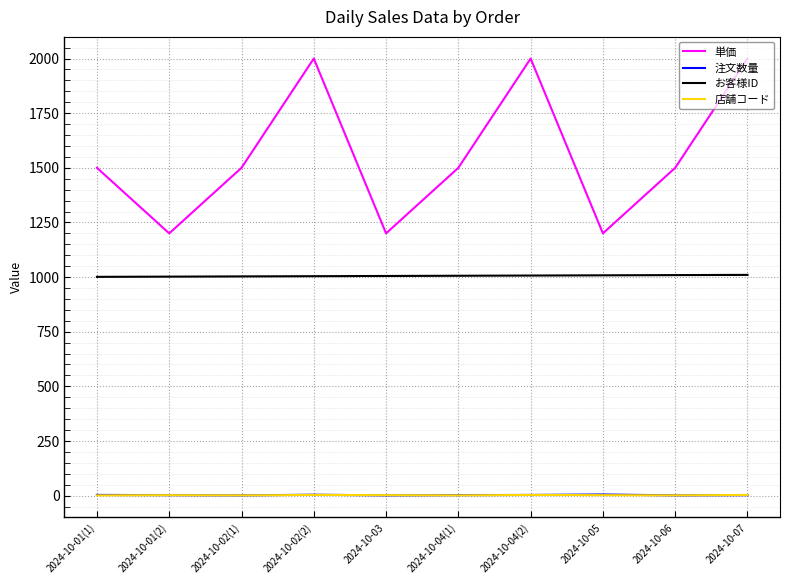

How many lines are shown in the chart?

4